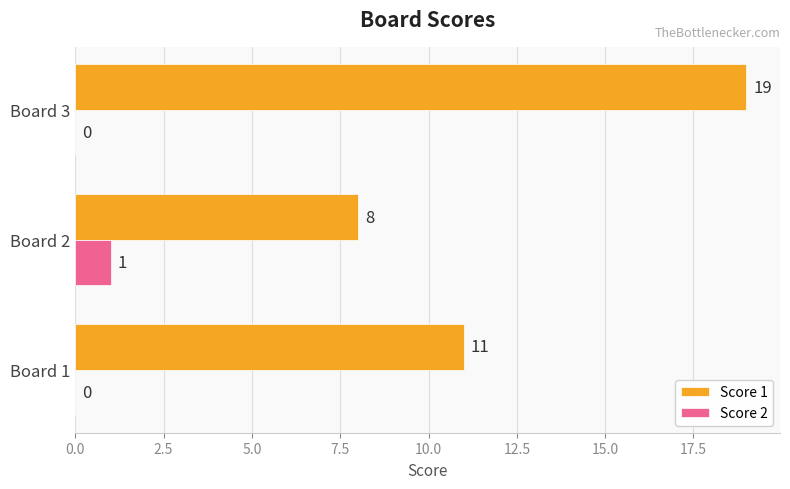

What is the approximate value of Score 1 at Board 2, to the nearest 5?

10